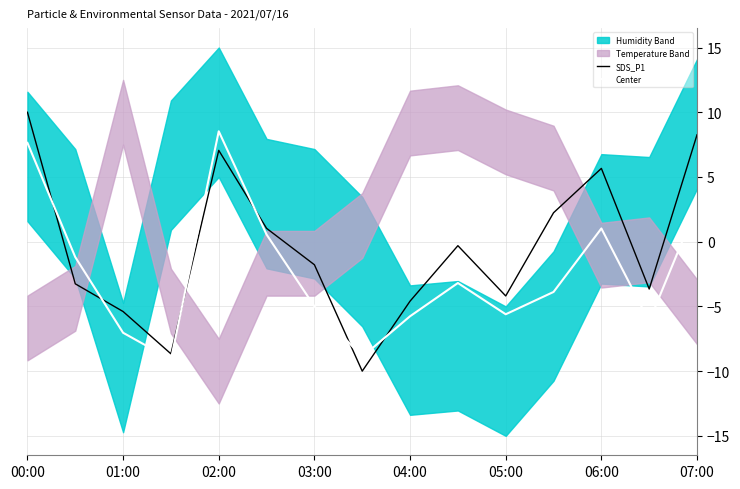

What is the difference between the maximum and second lowest values in the Center series?

17.4